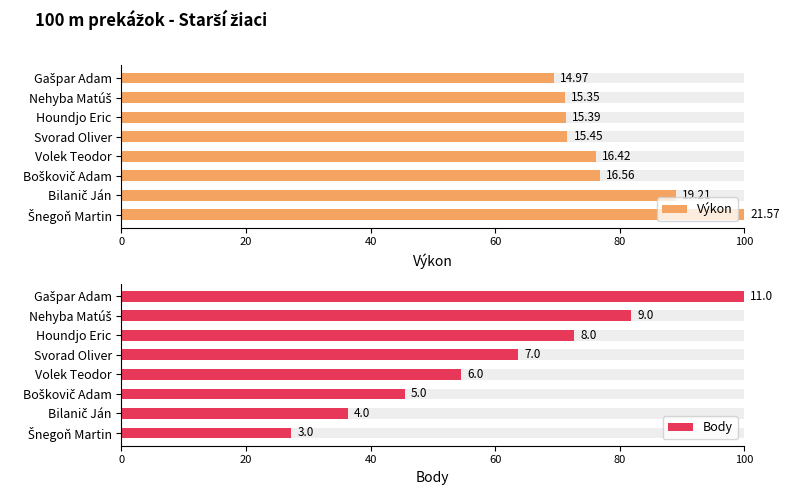

At Volek Teodor, list the series in order from smallest to largest.

Body, Výkon